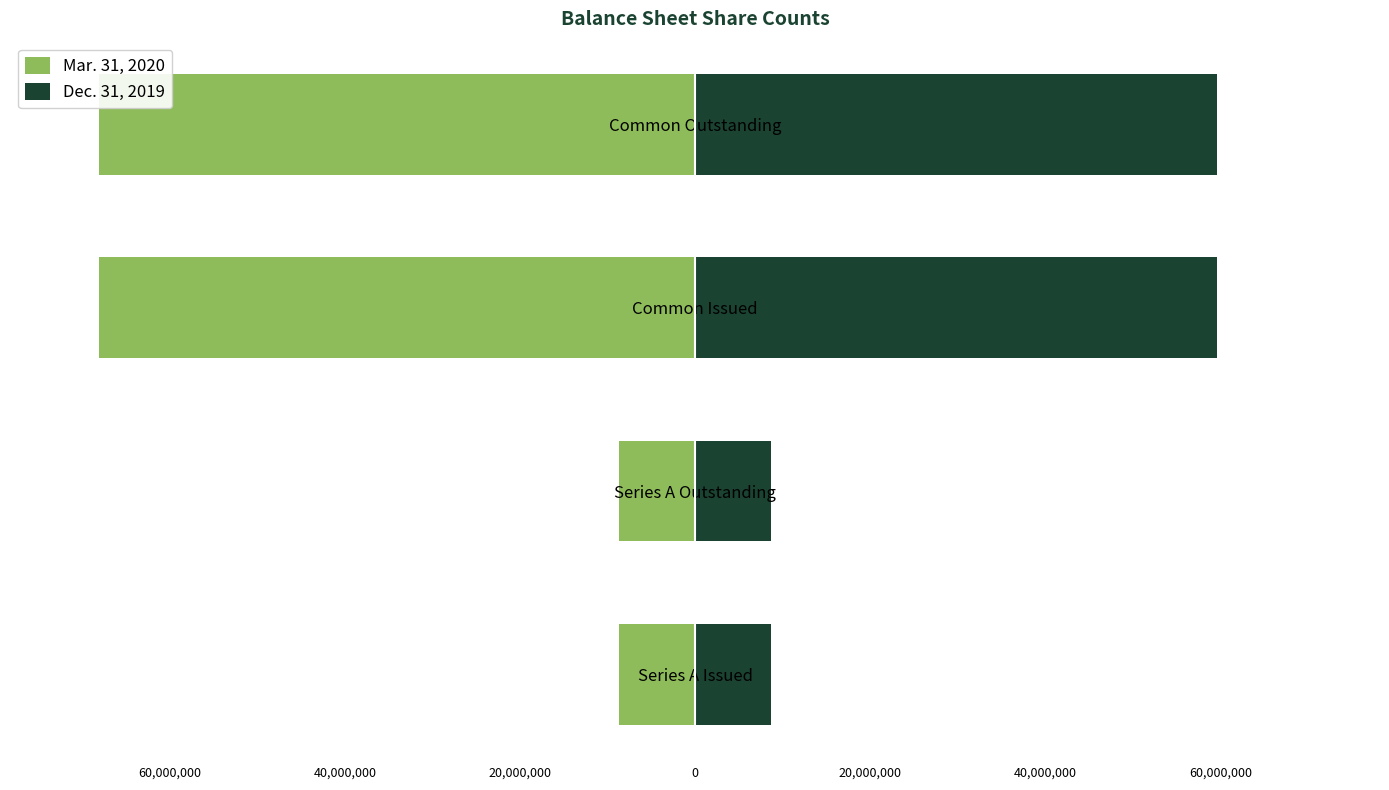

What are all the series names shown in the legend?

Mar. 31, 2020, Dec. 31, 2019